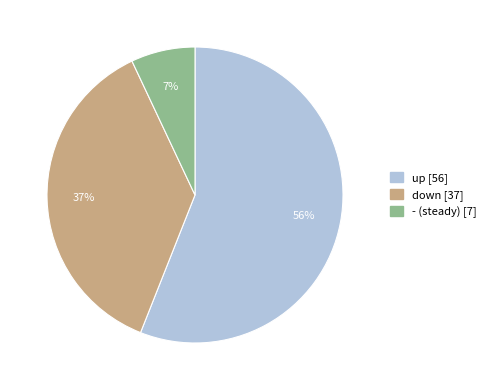

Does up account for over 50% of the chart?

Yes